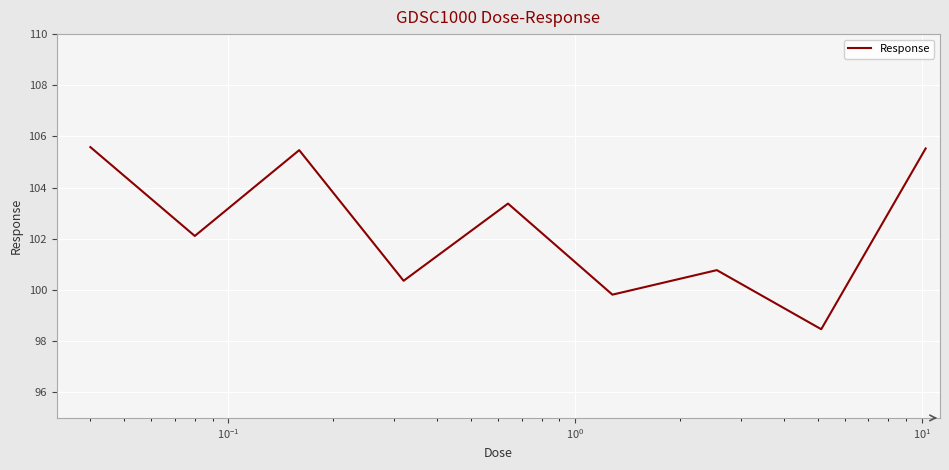

What is the difference between the maximum and minimum values?

7.1